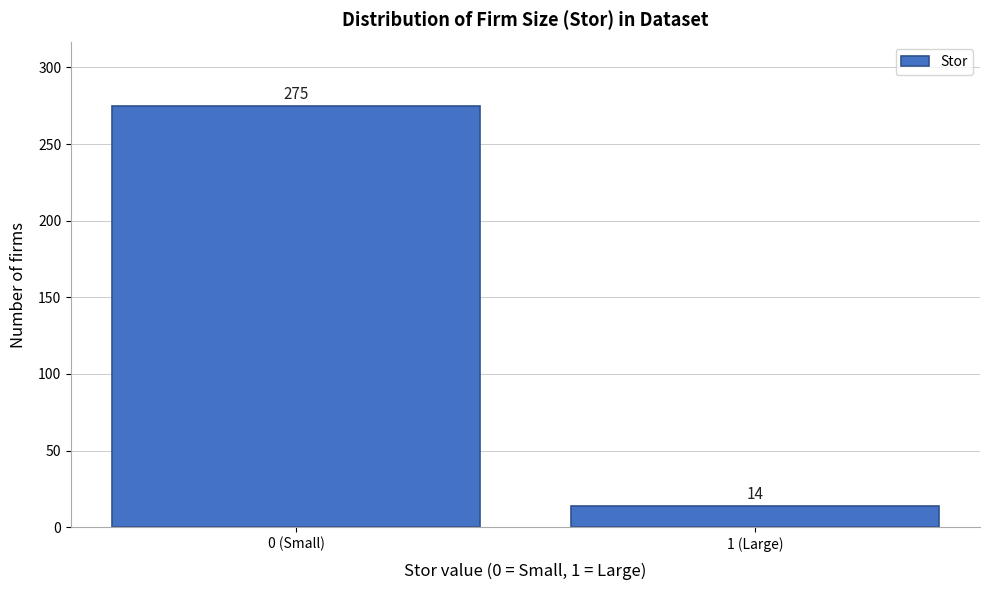

Reading left to right, transcribe all the data shown in this chart.

275	14